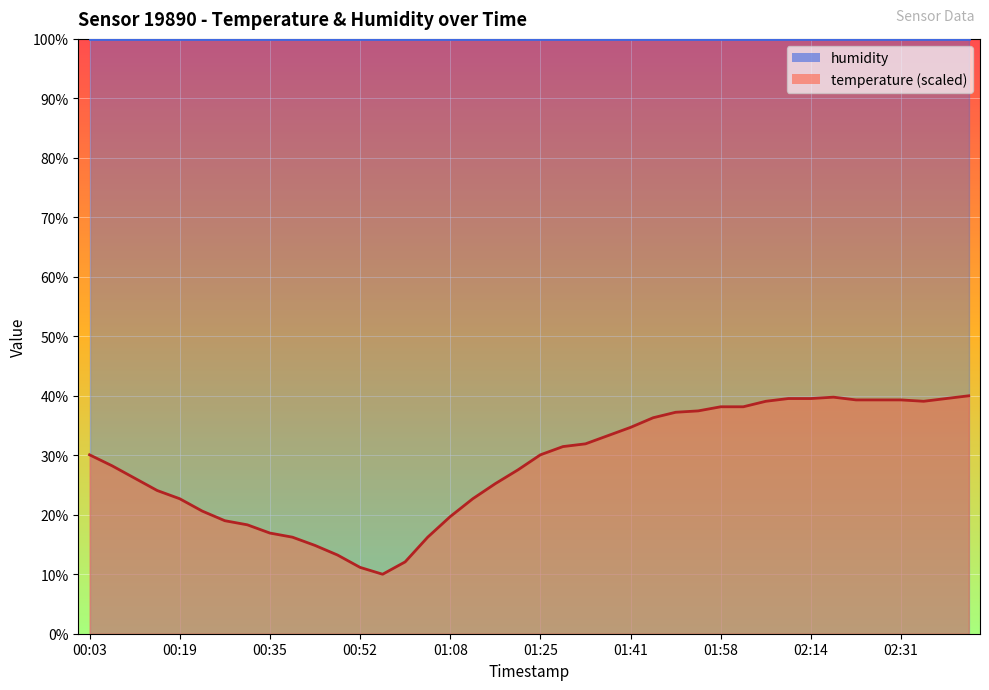

What is the sum of the values at 01:41 and 01:25?

64.8